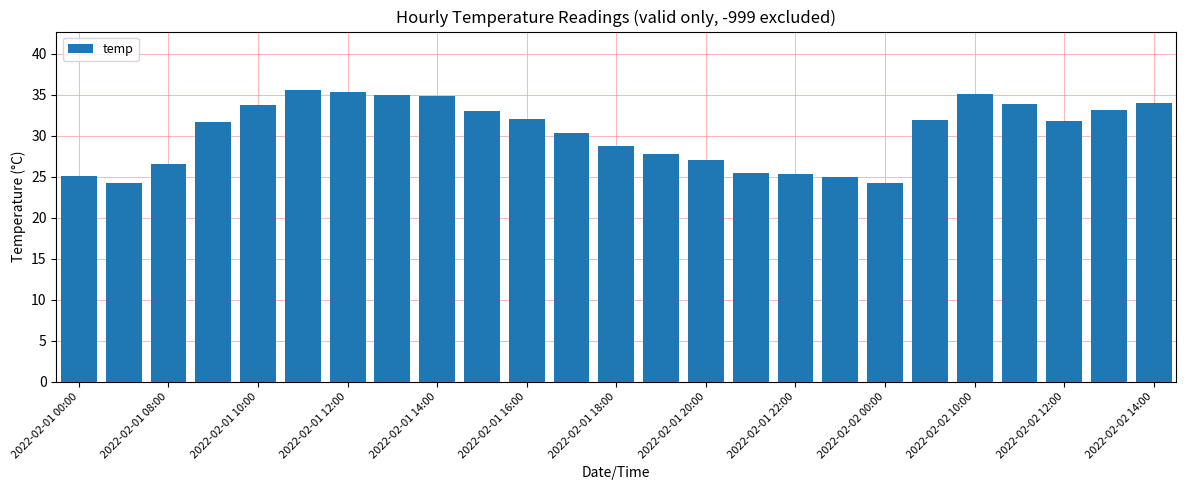

What is the greatest value displayed?

35.6